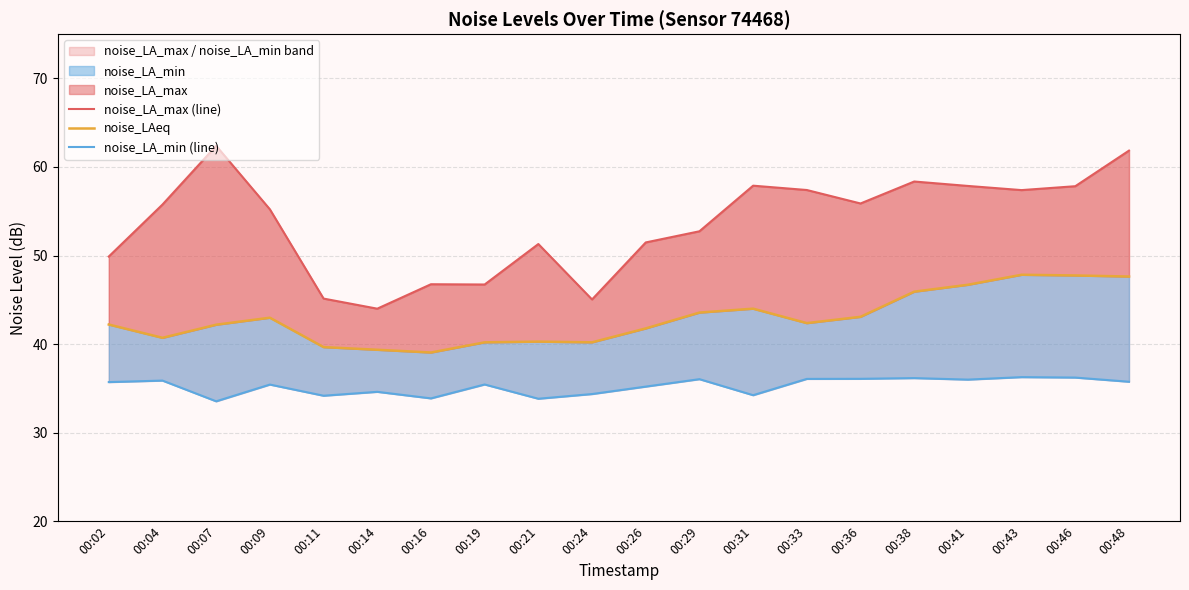

Is it true that noise_LA_min (line) equals 18.7 at 00:26?

False